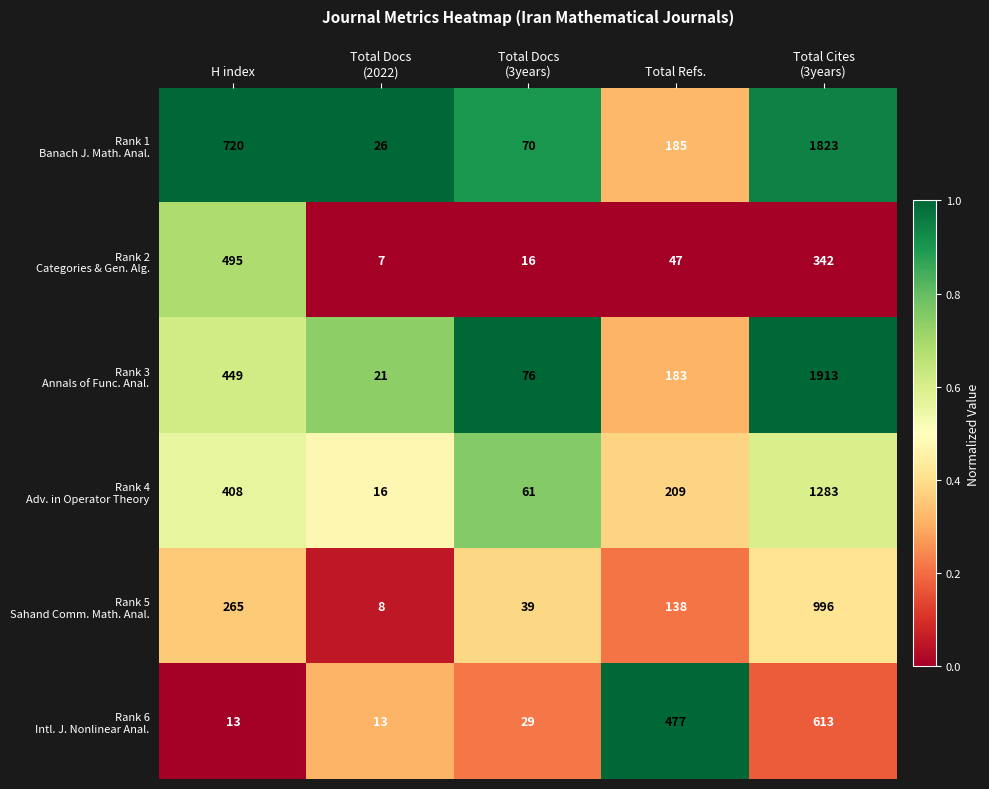

What is the maximum value shown in the chart?

1913